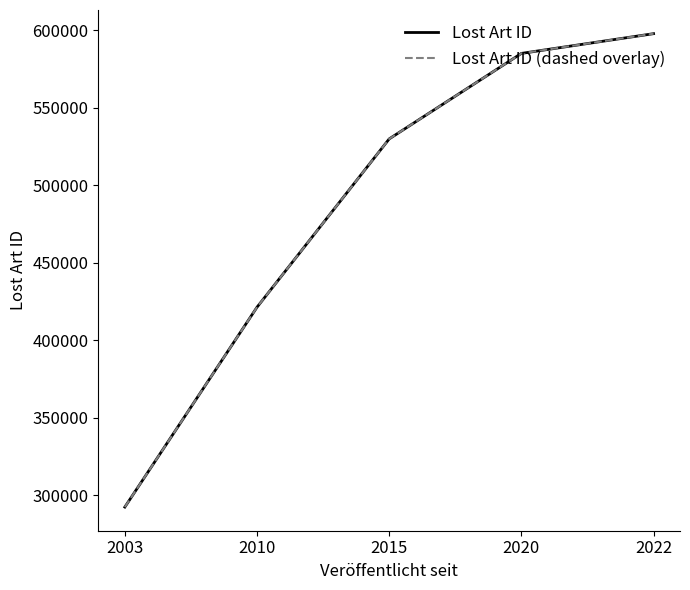

Rank the series by their maximum value, from lowest to highest.

Lost Art ID, Lost Art ID (dashed overlay)